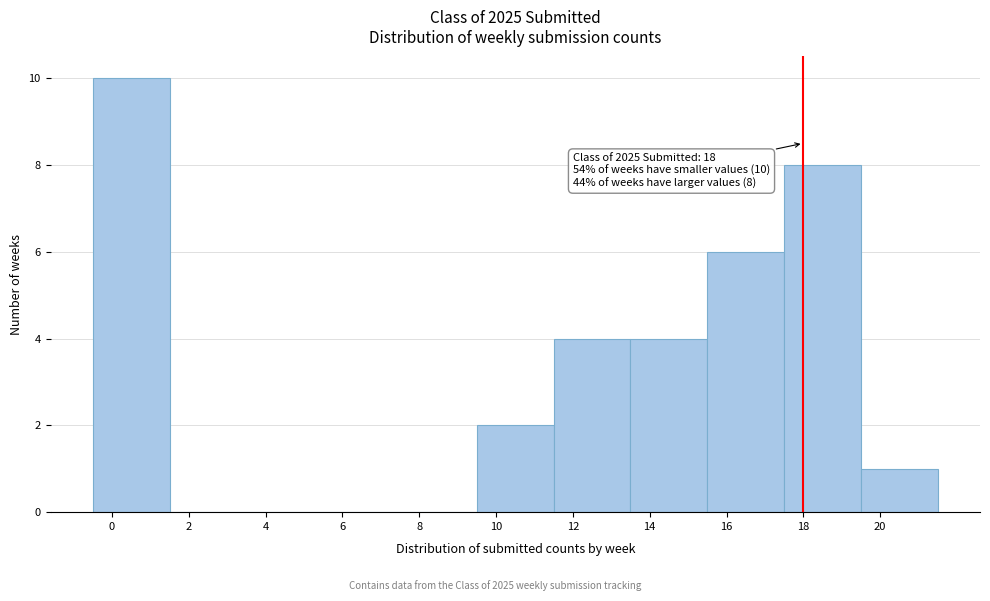

Over which range of the x-axis is the bar tallest?

-0.5 to 1.5